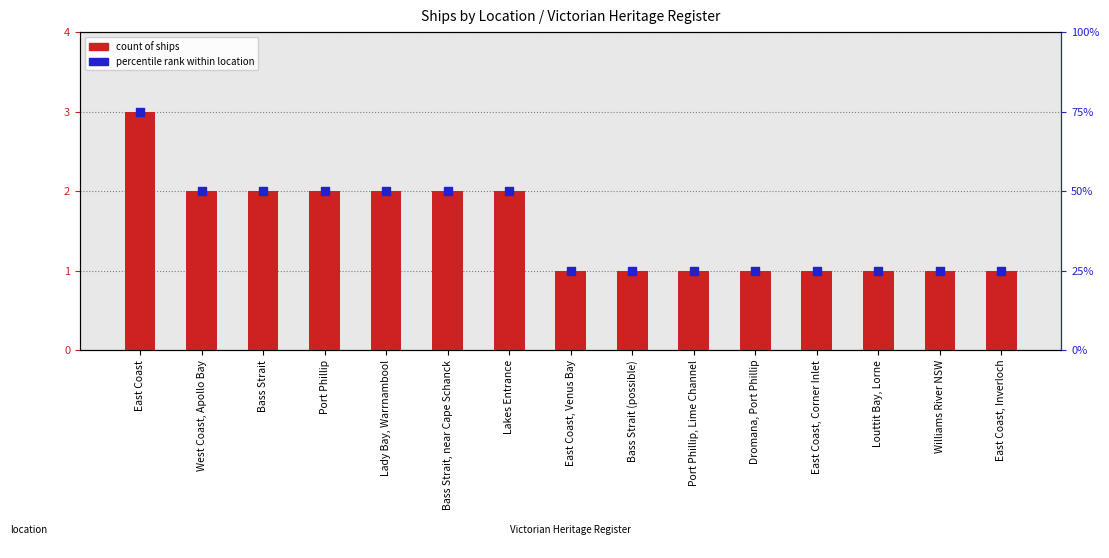

At which category is the sum across all series the highest?

East Coast